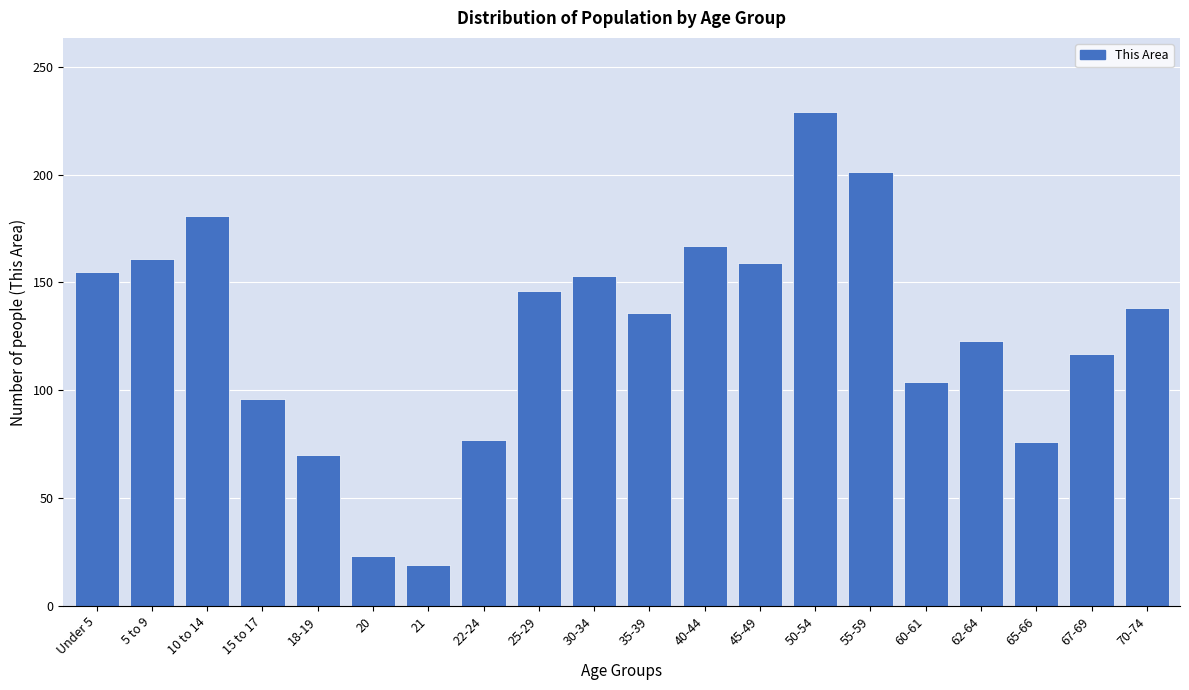

What is the minimum value shown in the chart?

19